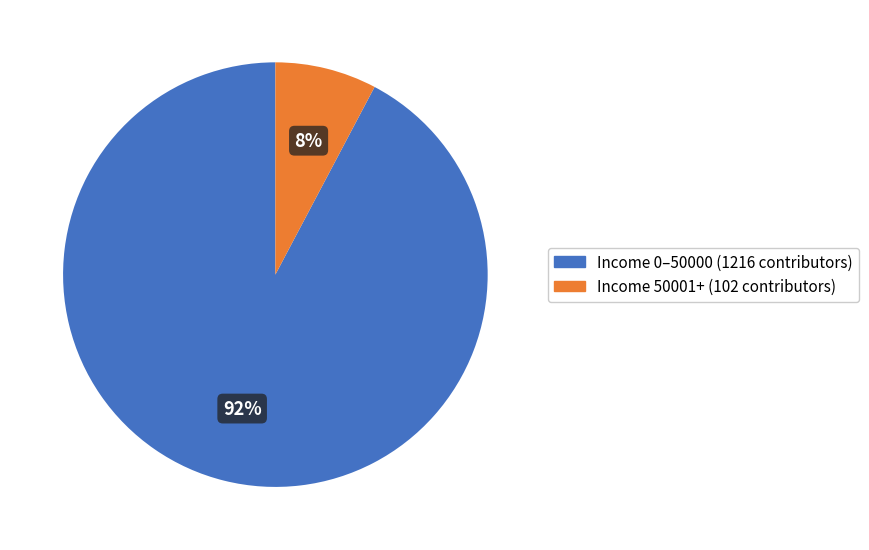

Count the number of slices in the pie.

2